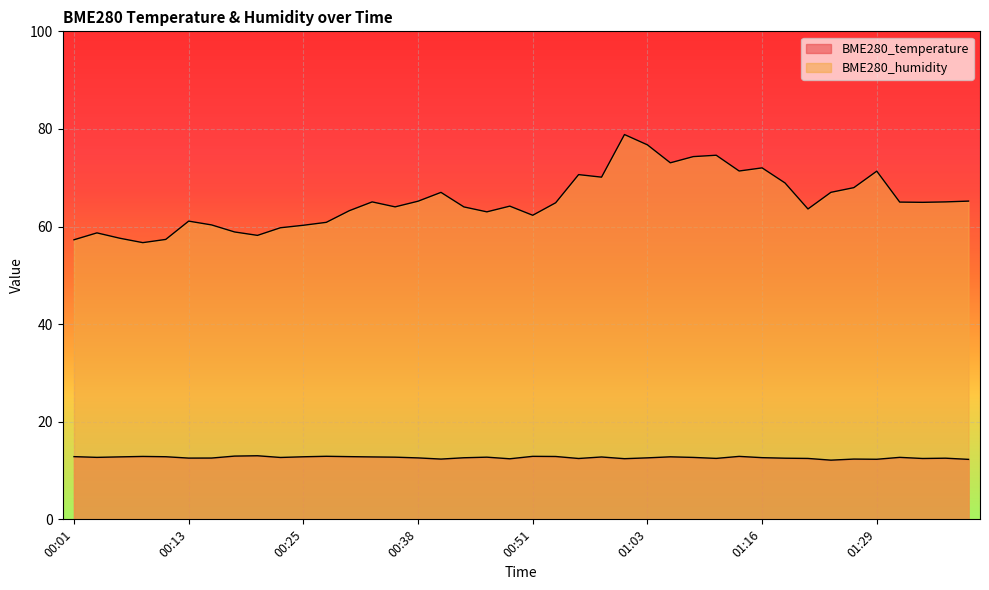

True or false: BME280_temperature has a value of 20.8 at 00:38.

False